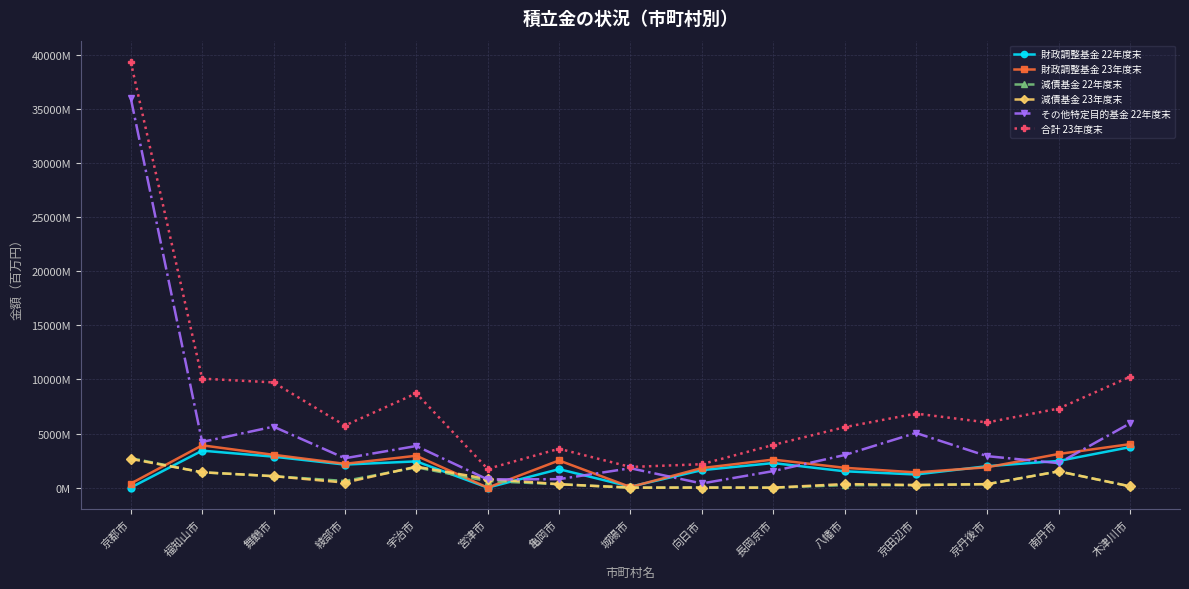

True or false: 合計 23年度末 and その他特定目的基金 22年度末 intersect in this chart.

False